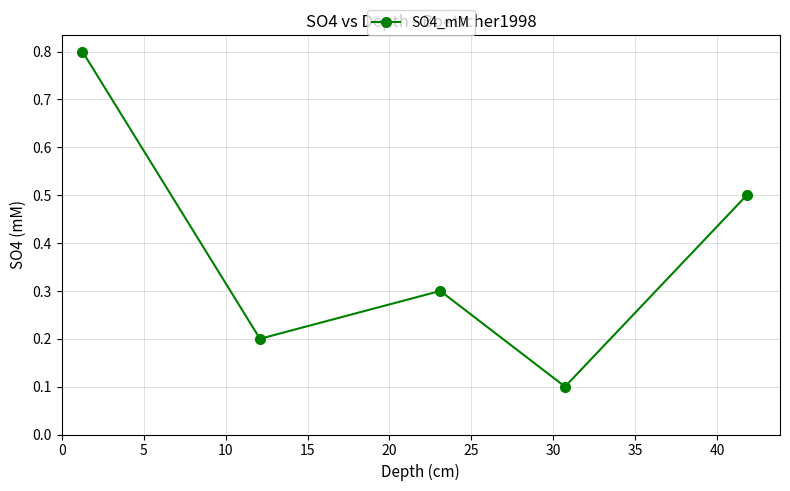

What is the minimum value shown in the chart?

0.1